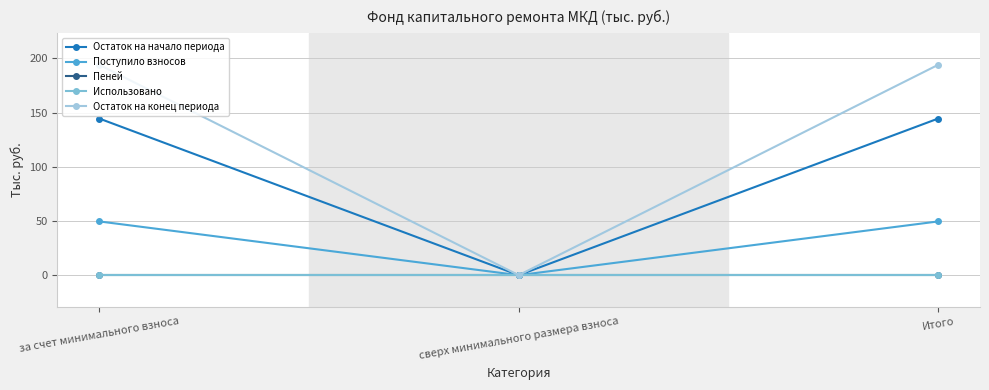

Reading left to right, transcribe all the data shown in this chart.

Остаток на начало периода: за счет минимального взноса=144.5	сверх минимального размера взноса=0.0	Итого=144.5
Поступило взносов: за счет минимального взноса=49.6	сверх минимального размера взноса=0.0	Итого=49.6
Пеней: за счет минимального взноса=0.0	сверх минимального размера взноса=0.0	Итого=0.0
Использовано: за счет минимального взноса=0.0	сверх минимального размера взноса=0.0	Итого=0.0
Остаток на конец периода: за счет минимального взноса=194.0	сверх минимального размера взноса=0.0	Итого=194.0